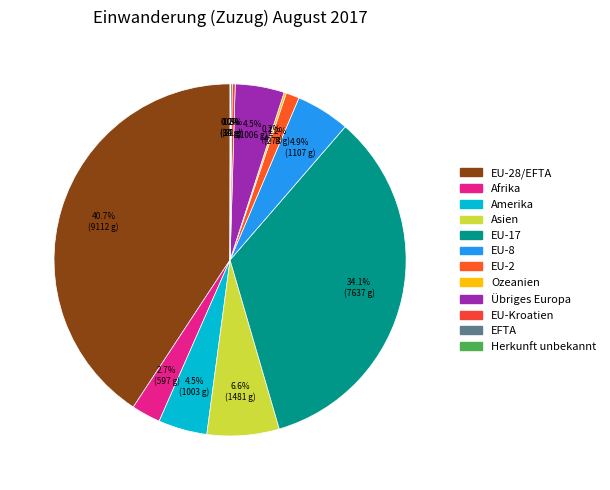

How many slices are in this pie chart?

12